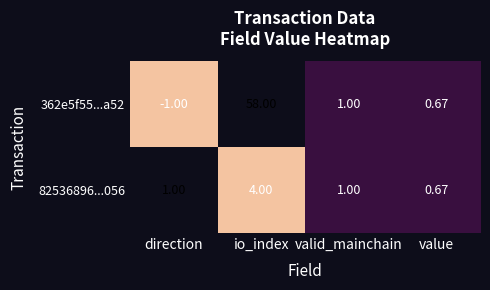

At which category does the chart reach its minimum across all series?

direction